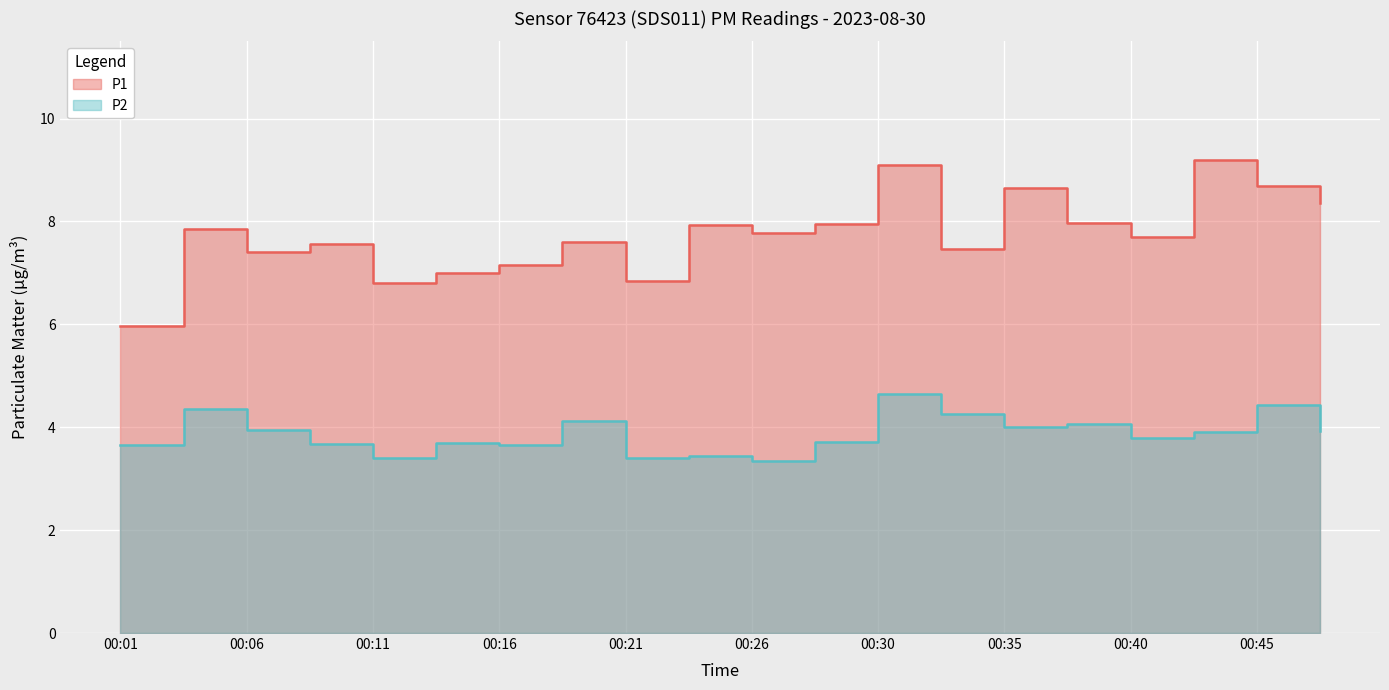

Which series has the largest range (max minus min)?

P1